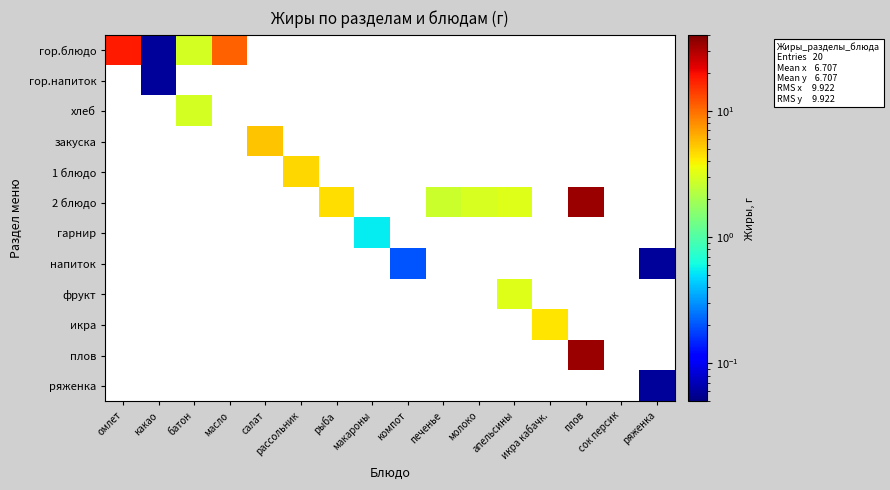

Which label corresponds to the largest value in the chart?

плов